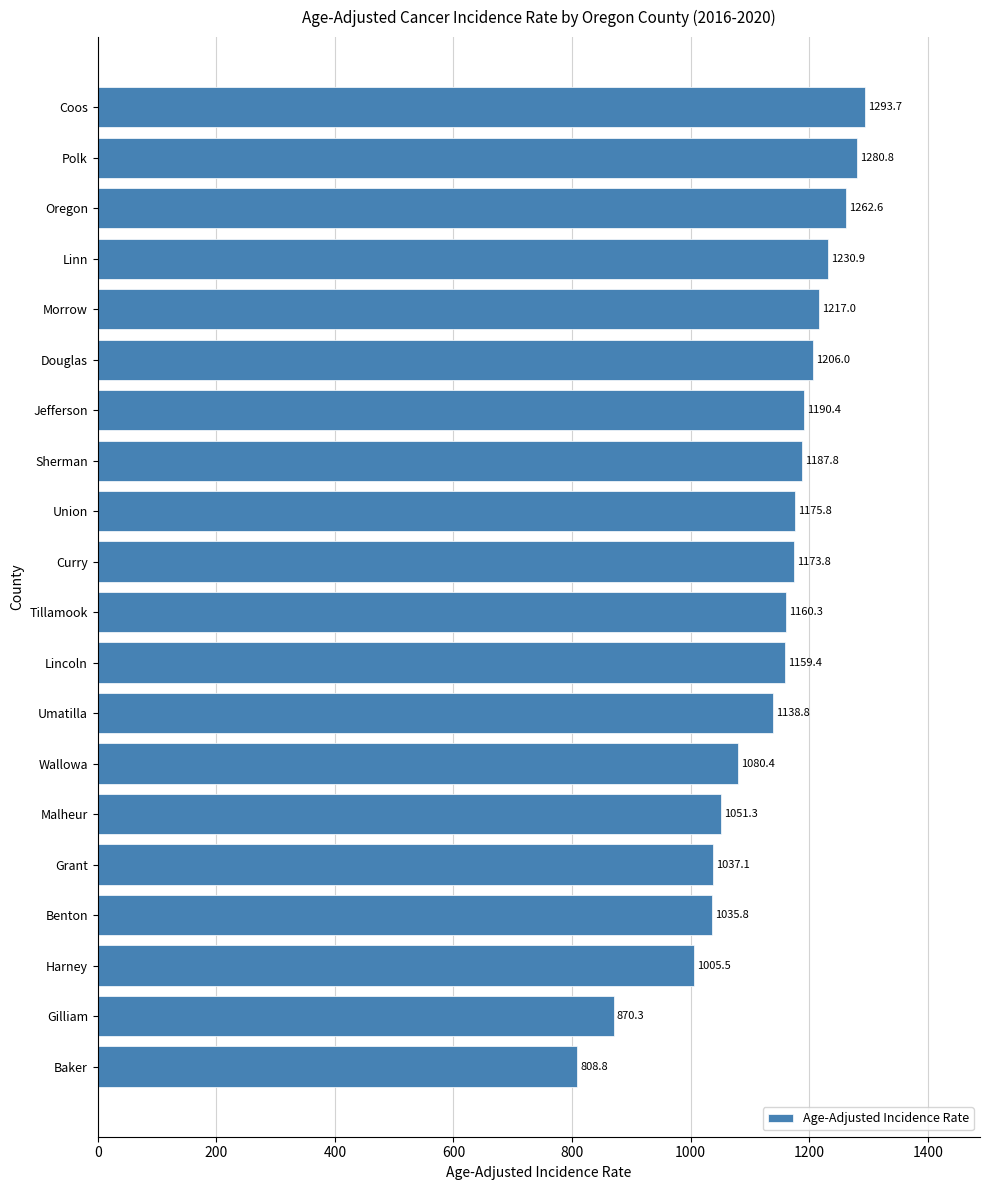

Reading bottom to top, what are all the values shown in this chart?

808.8	870.3	1005.5	1035.8	1037.1	1051.3	1080.4	1138.8	1159.4	1160.3	1173.8	1175.8	1187.8	1190.4	1206.0	1217.0	1230.9	1262.6	1280.8	1293.7